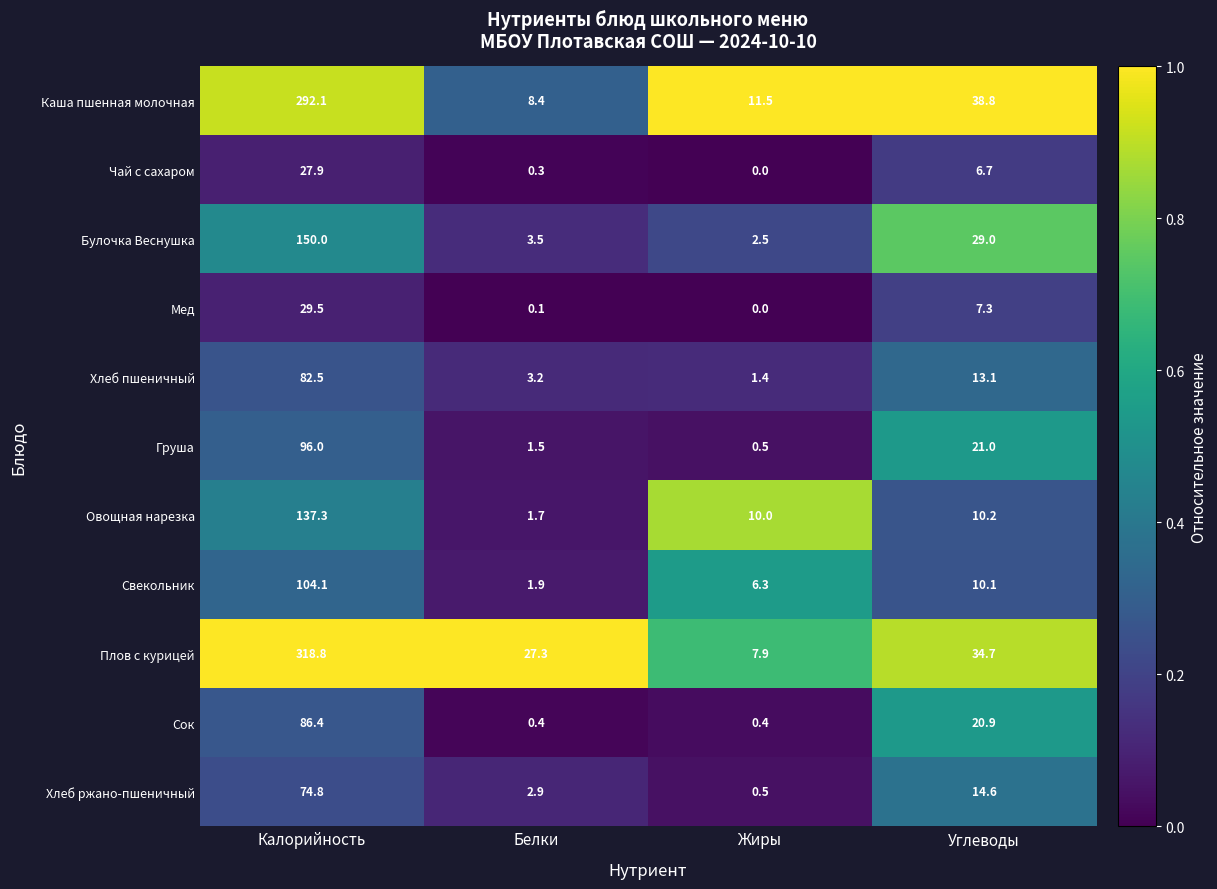

At which category is the sum across all series the highest?

Калорийность